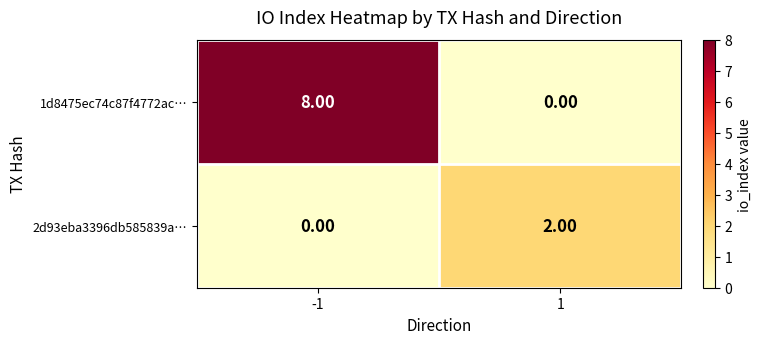

Rank the series by their maximum value, from highest to lowest.

1d8475ec74c87f4772ac…, 2d93eba3396db585839a…